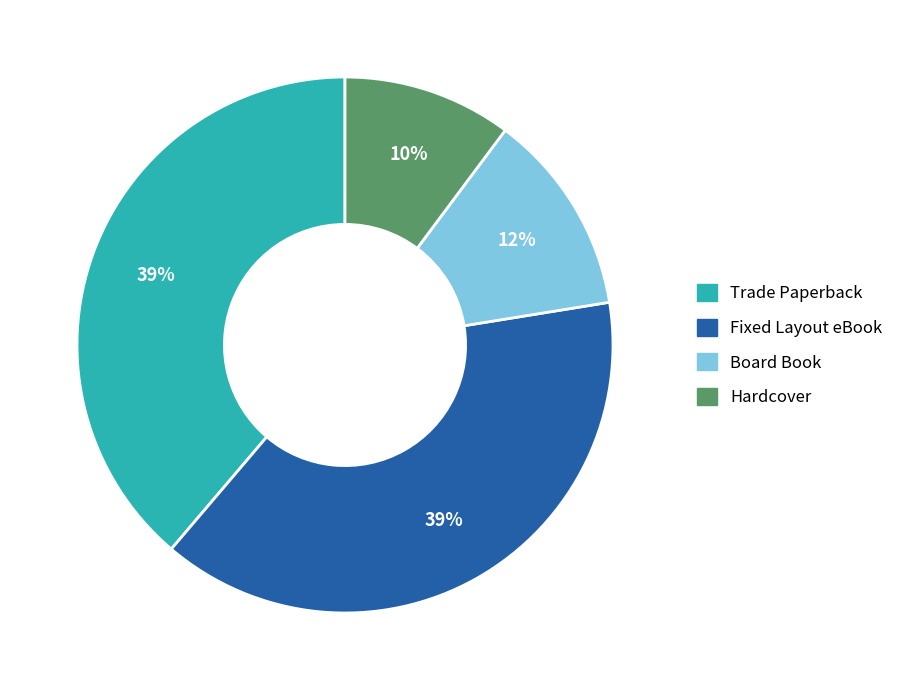

To the nearest percent, what is the combined percentage of Fixed Layout eBook and Board Book?

51%